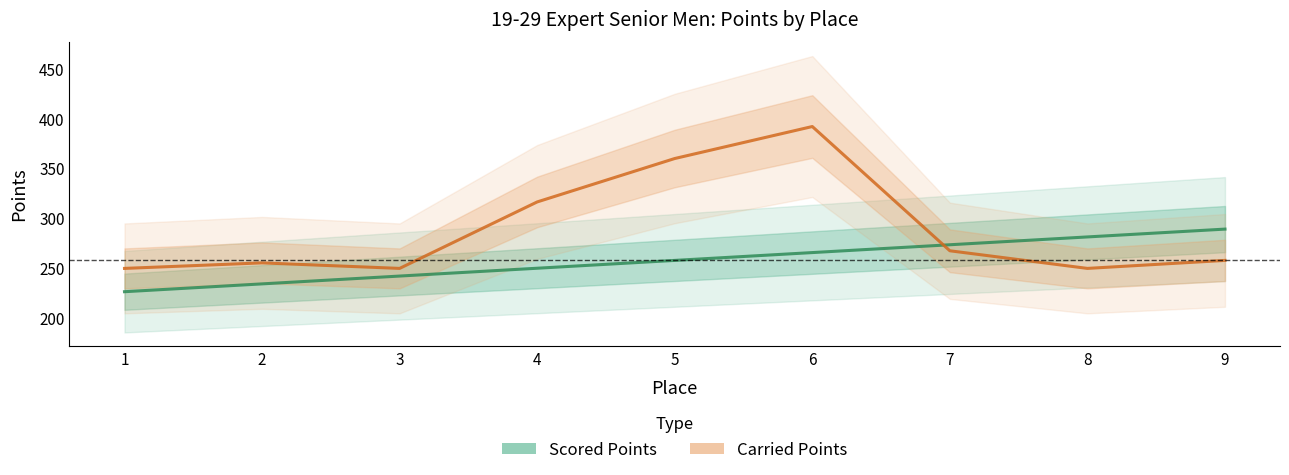

True or false: Scored Points has more than 0 interior local peaks.

False